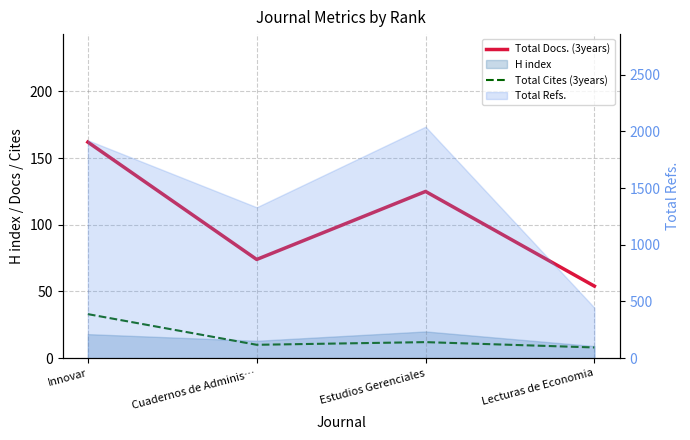

Is the value of Total Docs. (3years) at Innovar greater than the value of Total Cites (3years) at Estudios Gerenciales?

Yes